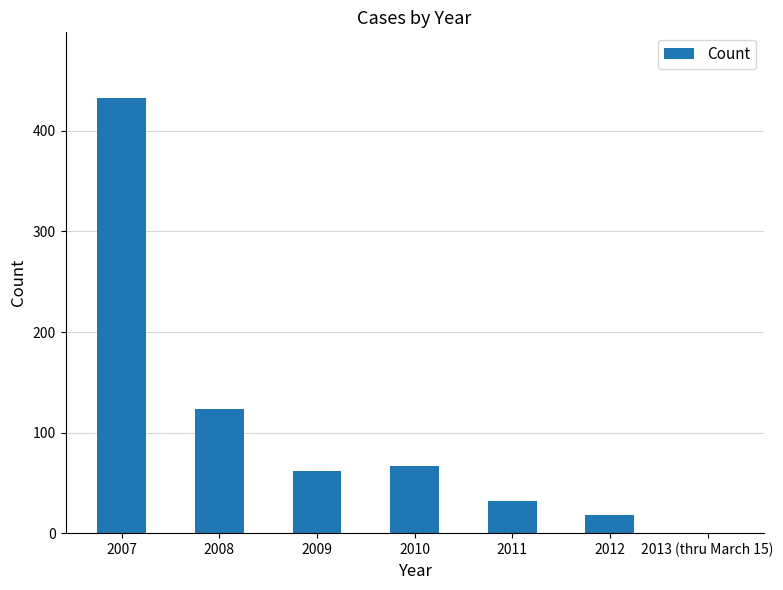

At which label does the data first exceed 62?

2007